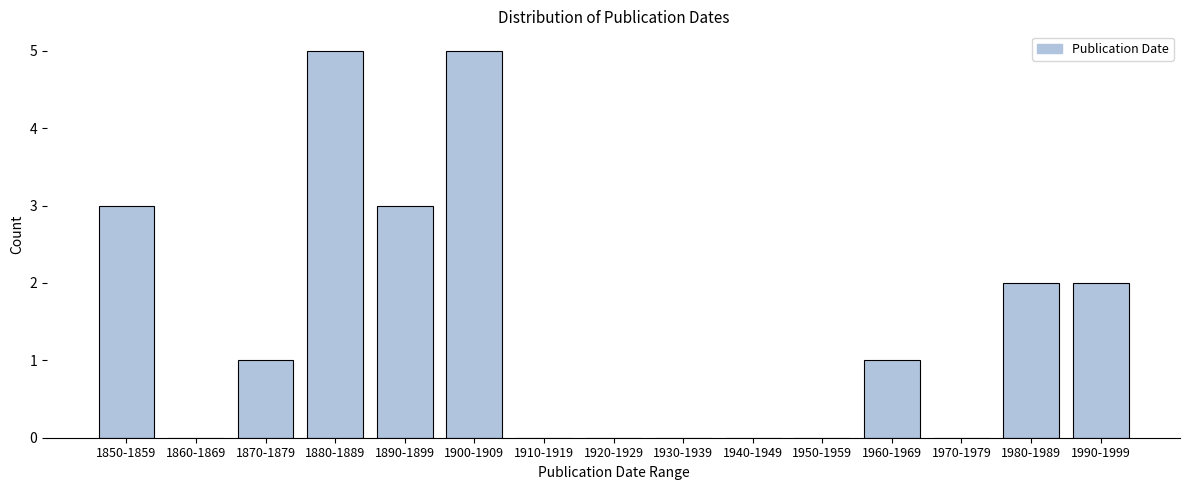

Reading left to right, transcribe all the data shown in this chart.

1850-1859=3	1860-1869=0	1870-1879=1	1880-1889=5	1890-1899=3	1900-1909=5	1910-1919=0	1920-1929=0	1930-1939=0	1940-1949=0	1950-1959=0	1960-1969=1	1970-1979=0	1980-1989=2	1990-1999=2